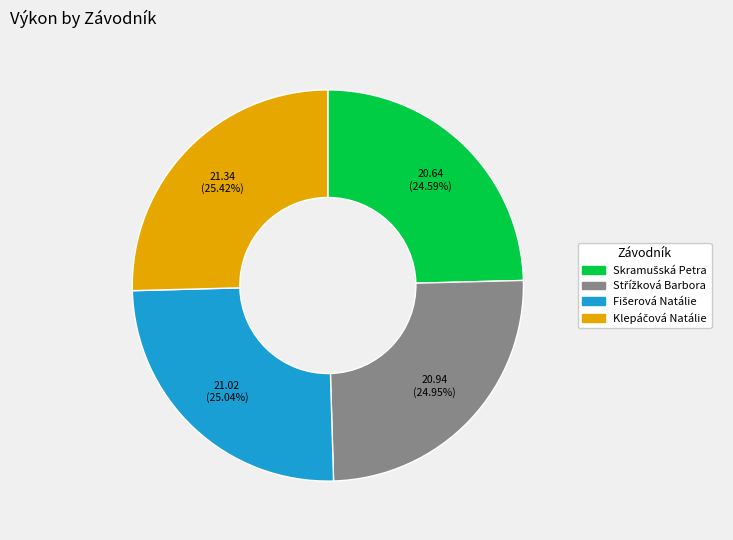

Does any single category account for the majority?

No